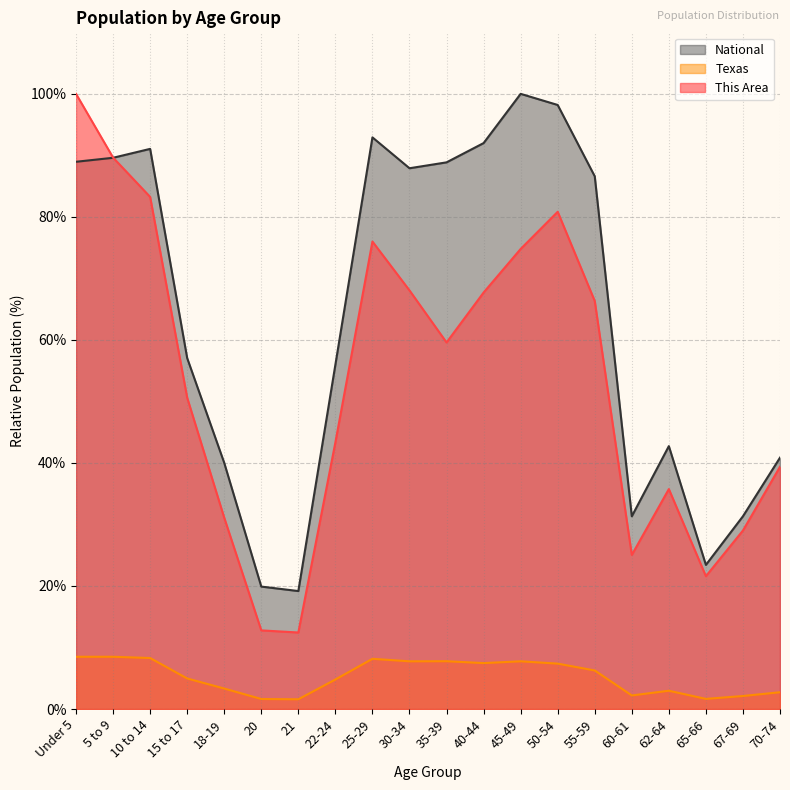

List the labels in order of This Area value, largest first.

Under 5, 5 to 9, 10 to 14, 50-54, 25-29, 45-49, 30-34, 40-44, 55-59, 35-39, 15 to 17, 22-24, 70-74, 62-64, 18-19, 67-69, 60-61, 65-66, 20, 21